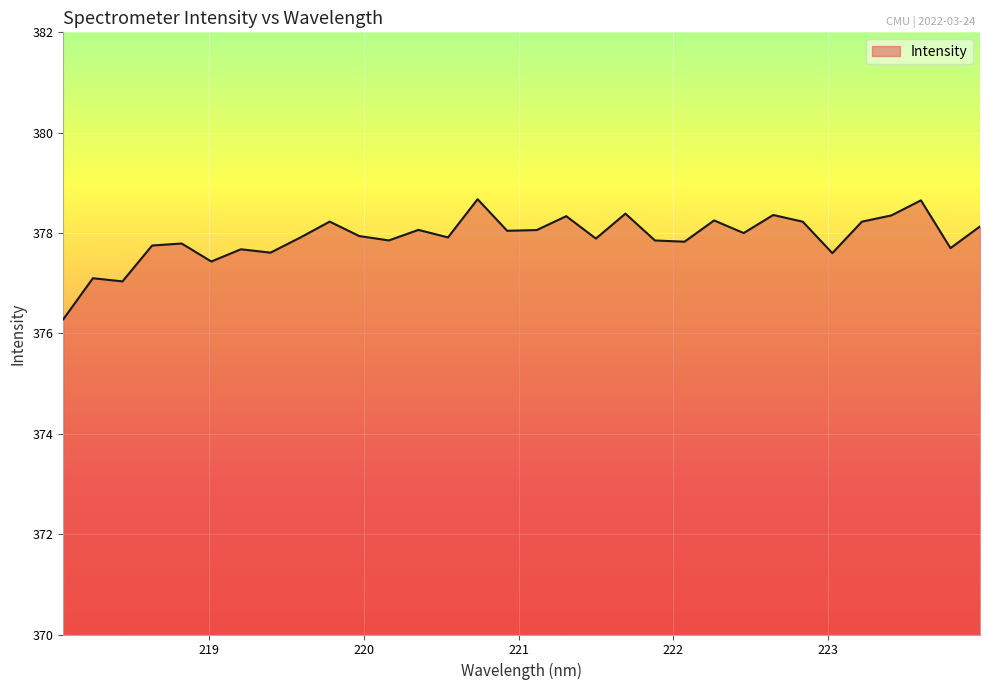

What is the maximum value shown in the chart?

378.7